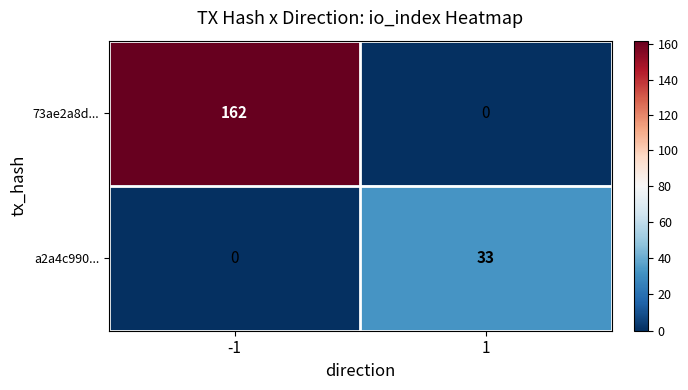

At how many categories does at least one series exceed 32?

2